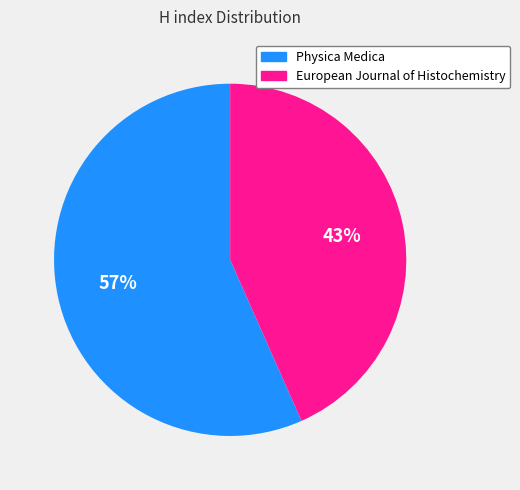

What percentage is the Physica Medica slice, to the nearest percent?

57%